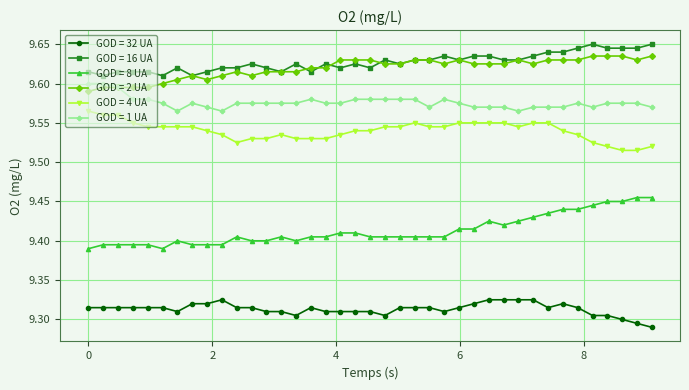

True or false: GOD = 4 UA and GOD = 32 UA cross at least once.

False